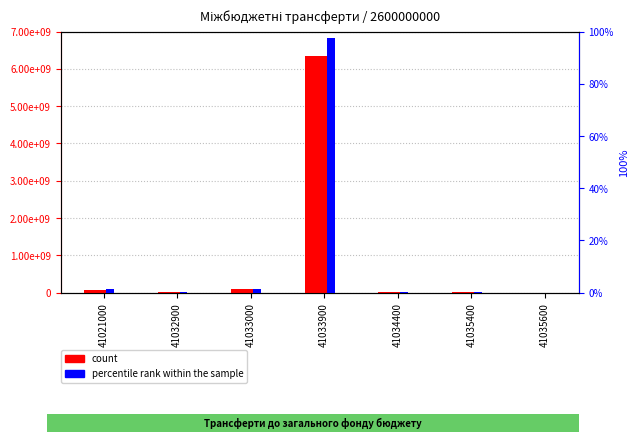

At which label does count first exceed 14823300?

41021000